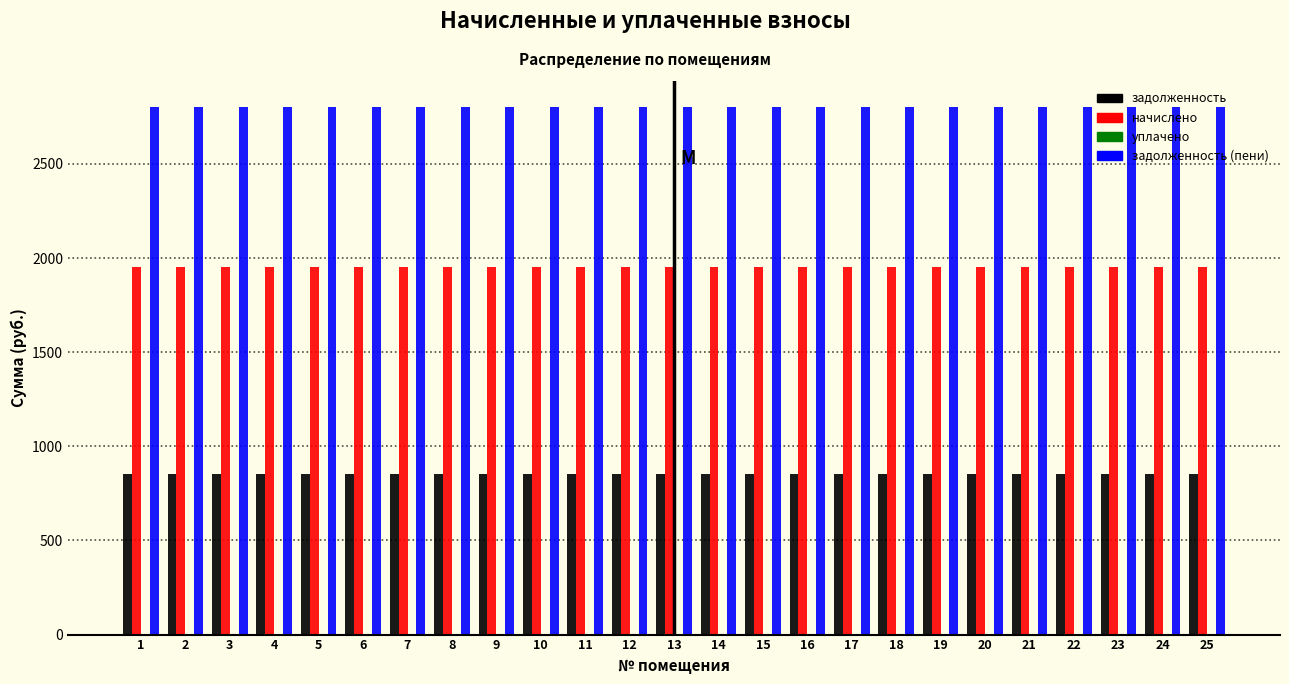

What is the sum of the задолженность (пени) values at 8 and 12?

5601.0